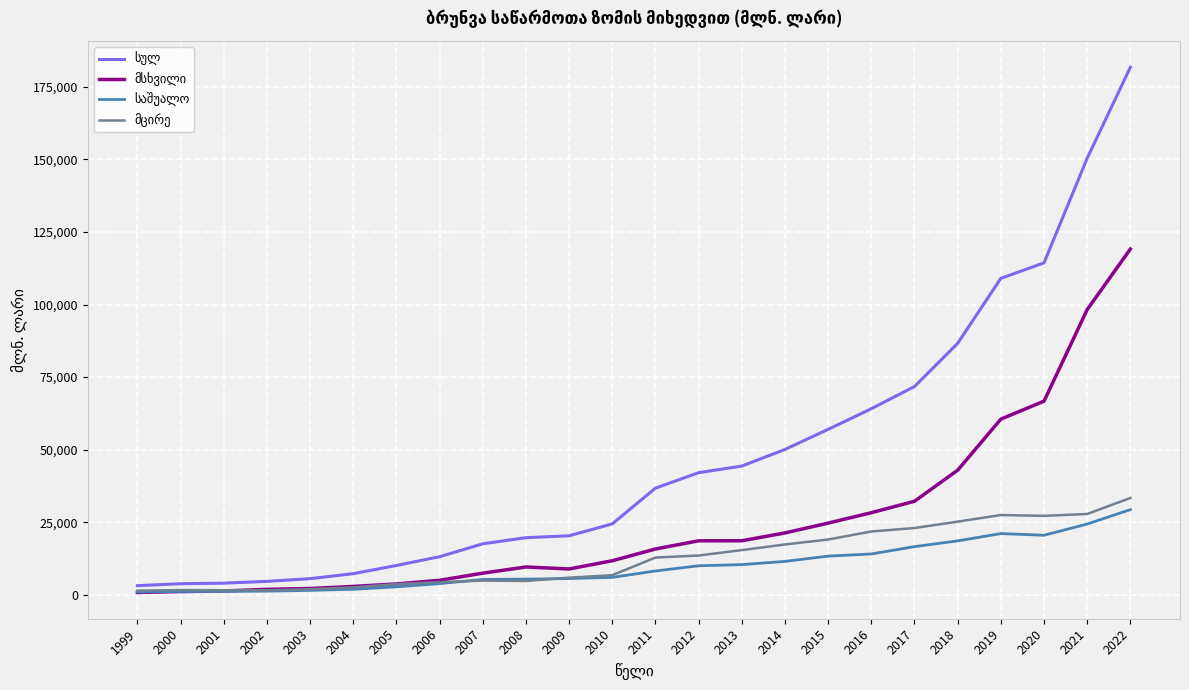

At which category is the sum across all series the highest?

2022